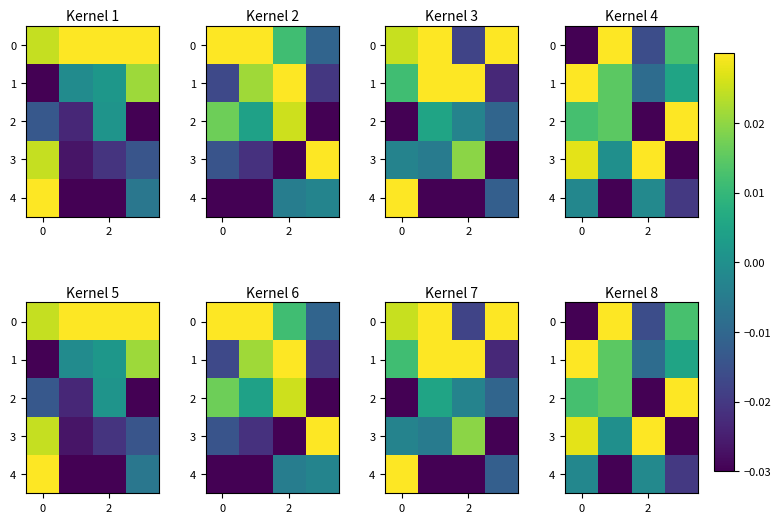

What is the difference between the maximum and minimum values in the 2 series?

0.1